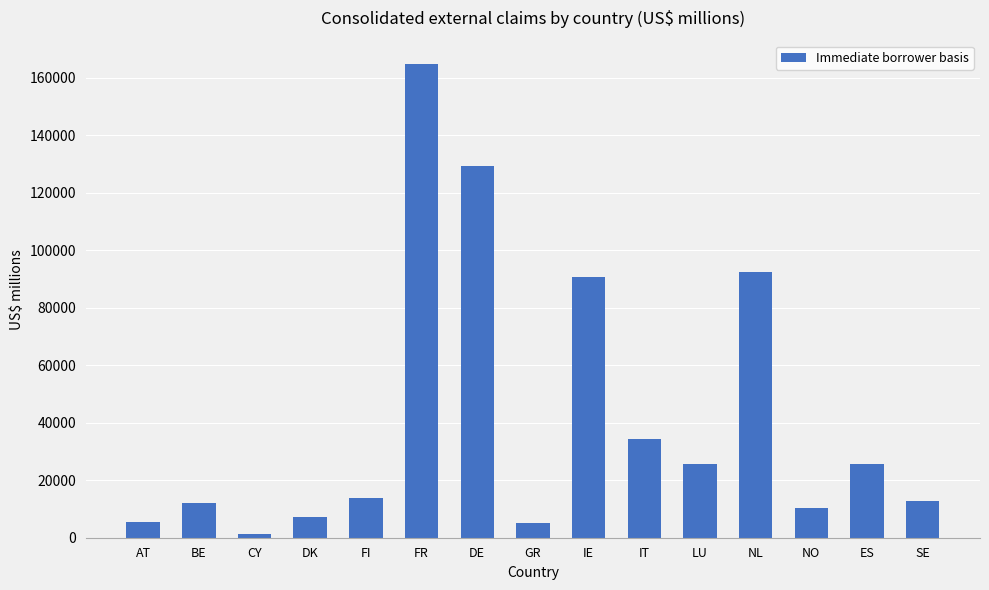

Approximately how many times larger is the value at GR compared to NL?

0.1